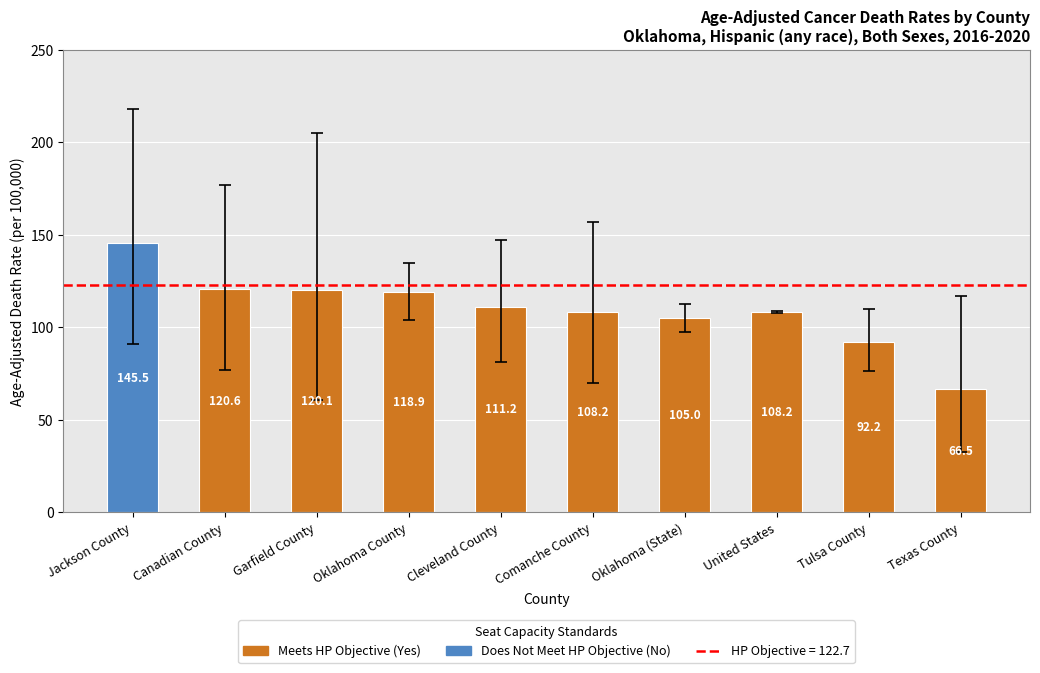

At how many categories does at least one series exceed 154?

4